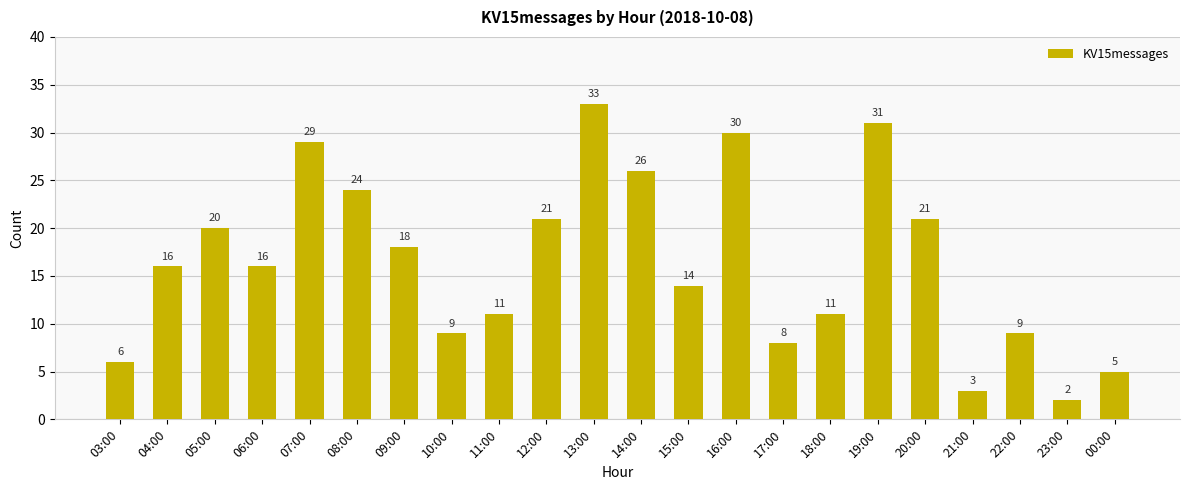

Does the chart contain stacked bars?

No